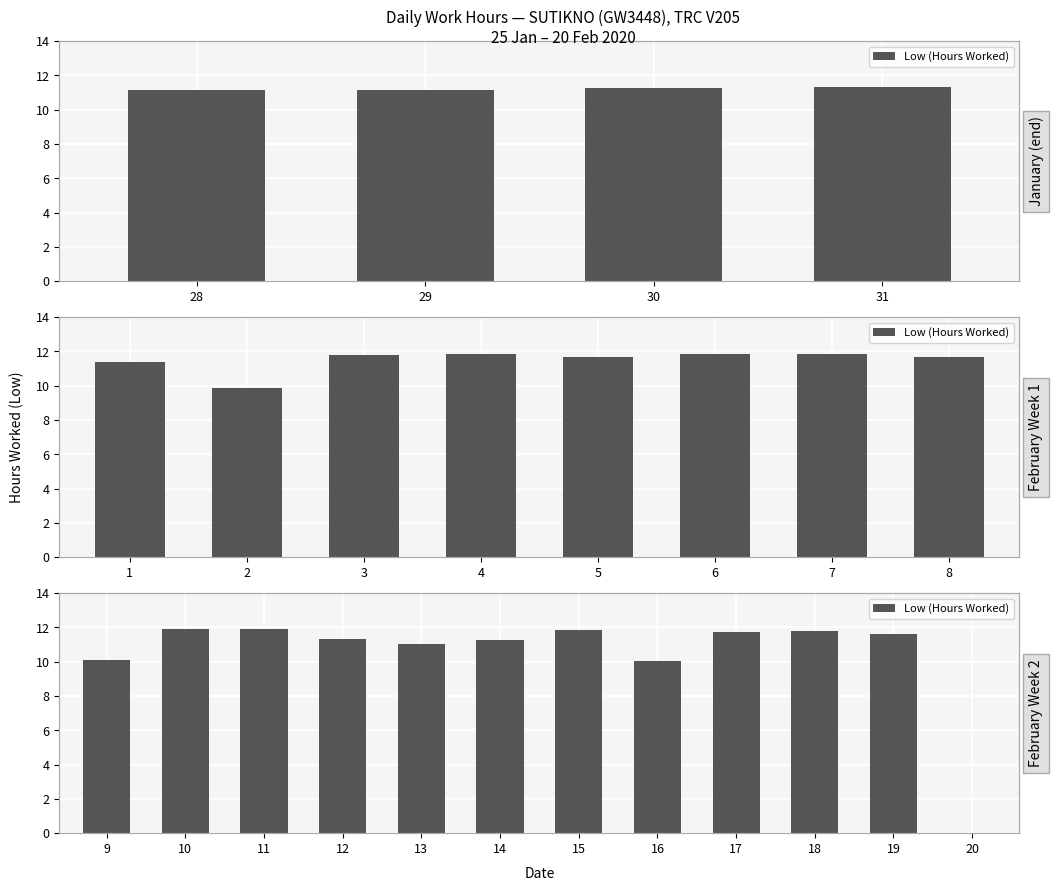

What is the difference between the second highest and minimum values?

11.9